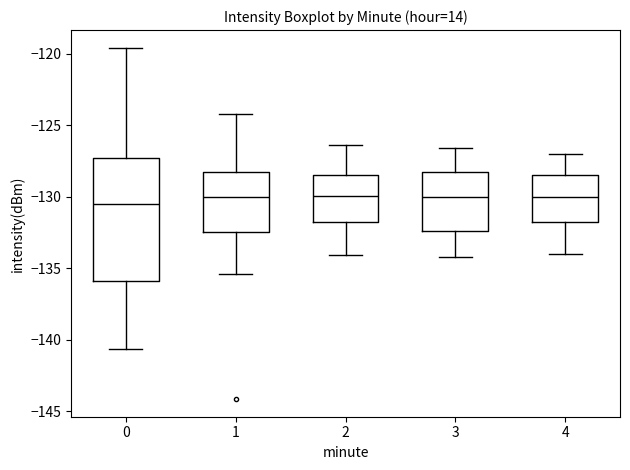

Which box is the tallest, from its lower edge to its upper edge?

0